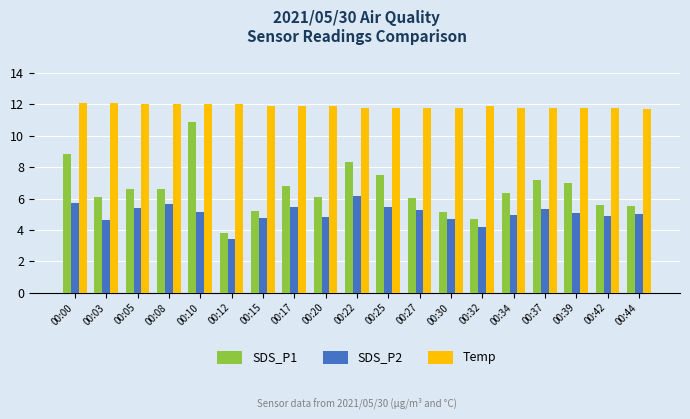

How many bars are there in each group?

3